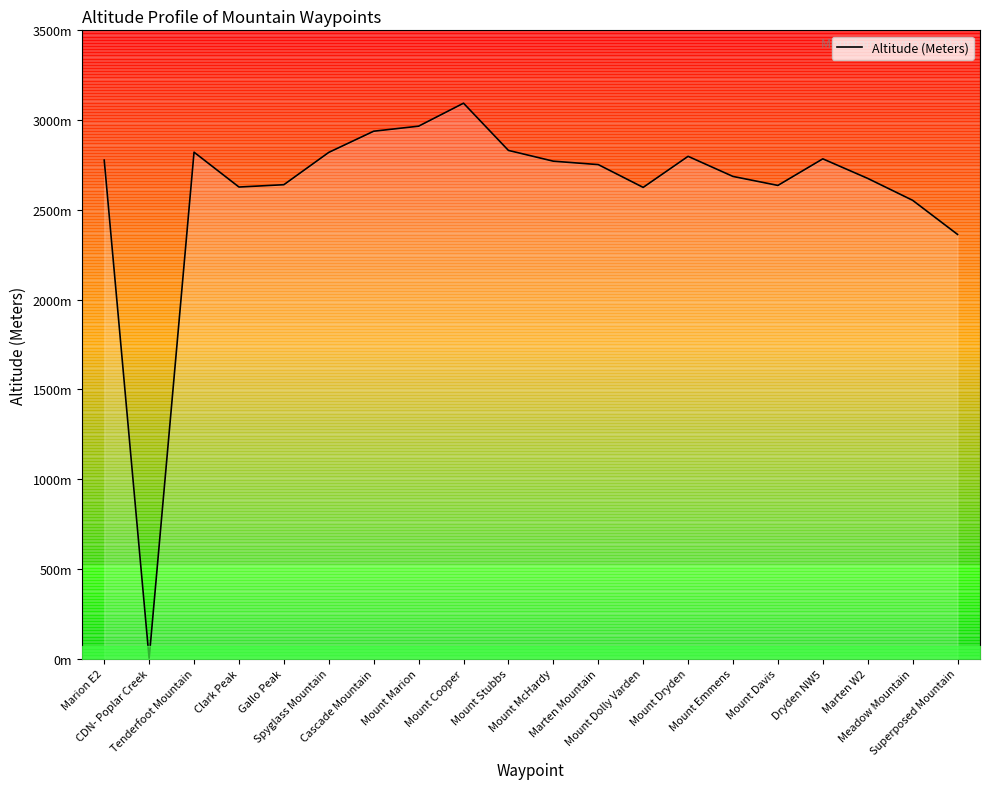

What is the label of the 16th point from the left?

Mount Davis